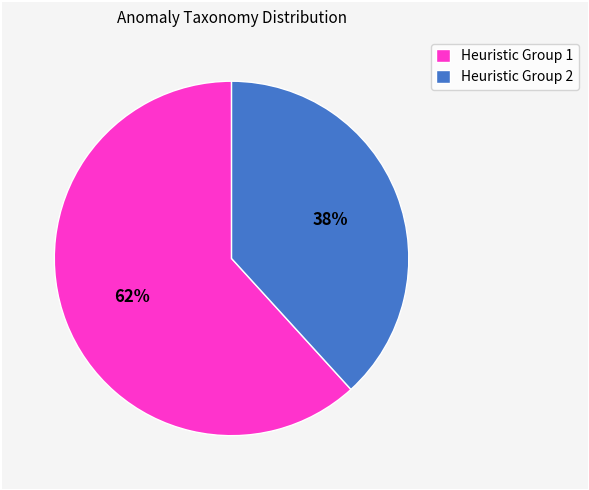

How many segments does this pie chart have?

2